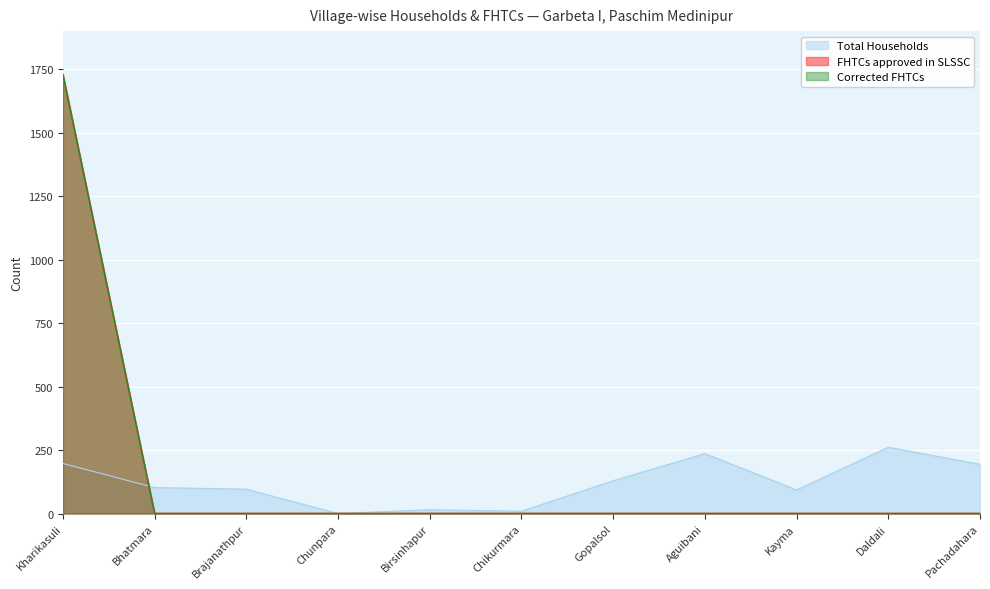

Reading left to right, list all the values displayed in this chart.

Total Households: 197	102	96	0	15	9	129	236	93	261	194
FHTCs approved in SLSSC: 1729	0	0	0	0	0	0	0	0	0	0
Corrected FHTCs: 1729	0	0	0	0	0	0	0	0	0	0